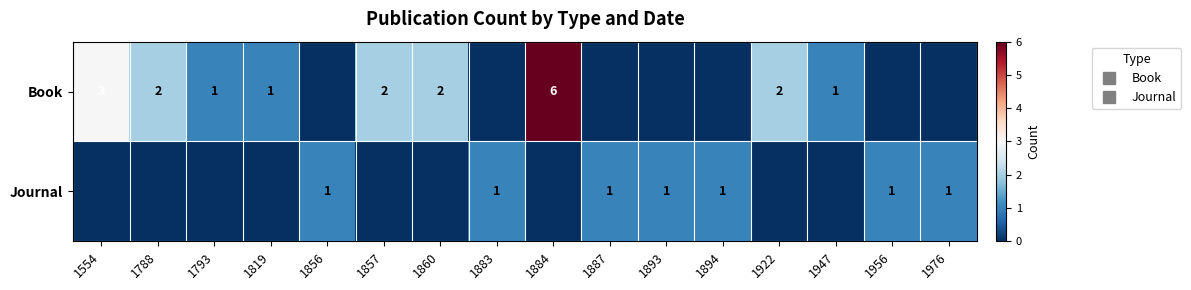

Rank the series by their maximum value, from lowest to highest.

Journal, Book